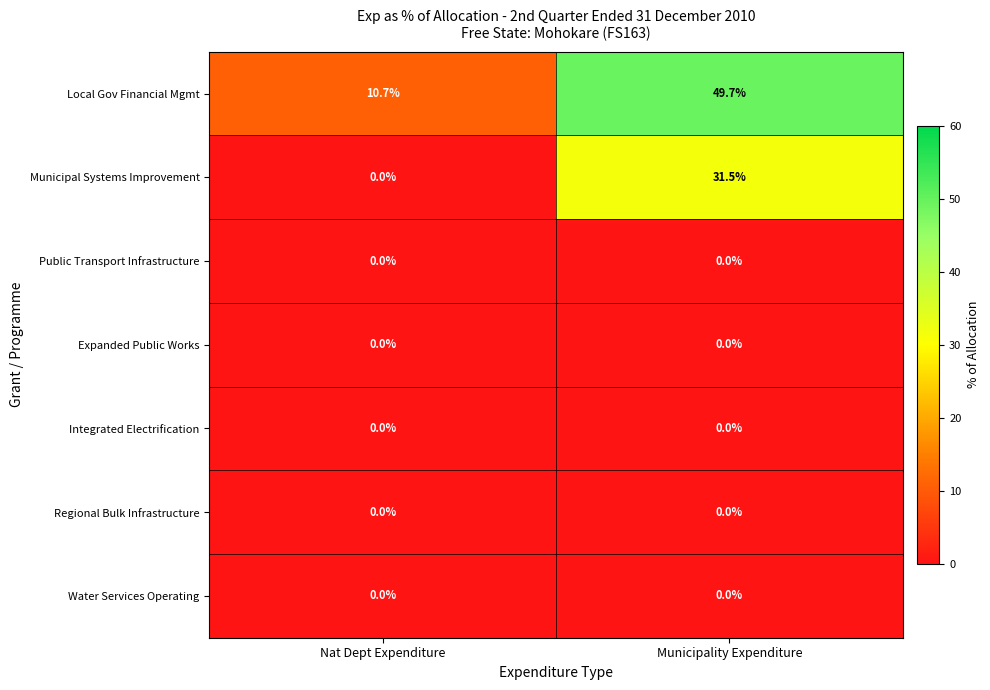

At which category does the chart reach its peak across all series?

Municipality Expenditure